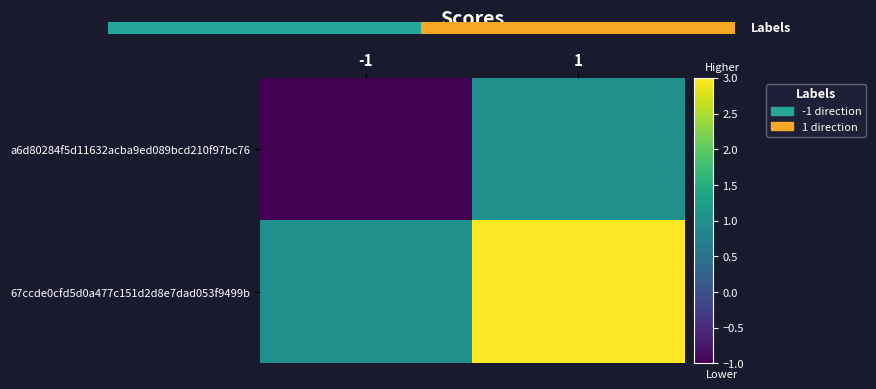

Between -1 and 1, which series saw the biggest shift?

a6d80284f5d11632acba9ed089bcd210f97bc76